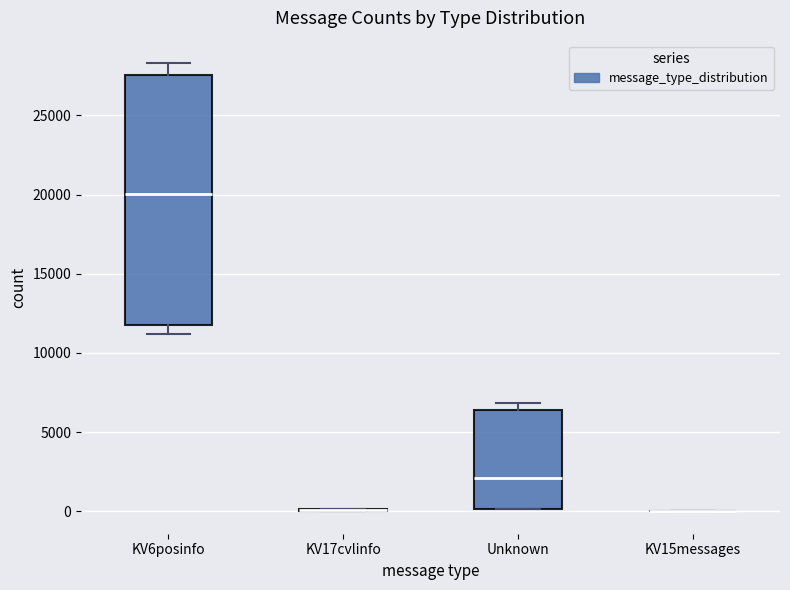

Reading left to right, transcribe this box plot: for each box, give where its median line is, the range the box spans, and where its two whiskers end, as read against the y-axis. The values are not printed on the chart, so give them approximately, as read against the axis.

KV6posinfo: median 20000, box 11500 to 27500, whiskers 11000 to 28500
KV17cvlinfo: box collapsed to a line at 0, whiskers 0 to 0
Unknown: median 2000, box 0 to 6500, whiskers 0 to 7000
KV15messages: box collapsed to a line at 0, whiskers 0 to 0